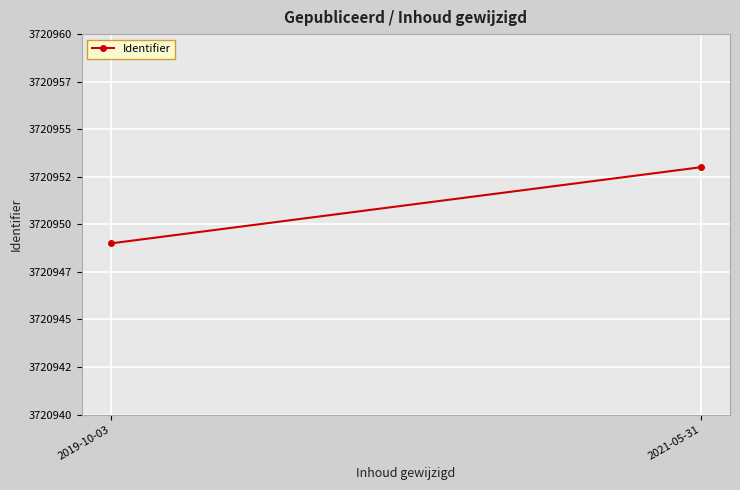

What is the label of the 1st point from the left?

2019-10-03